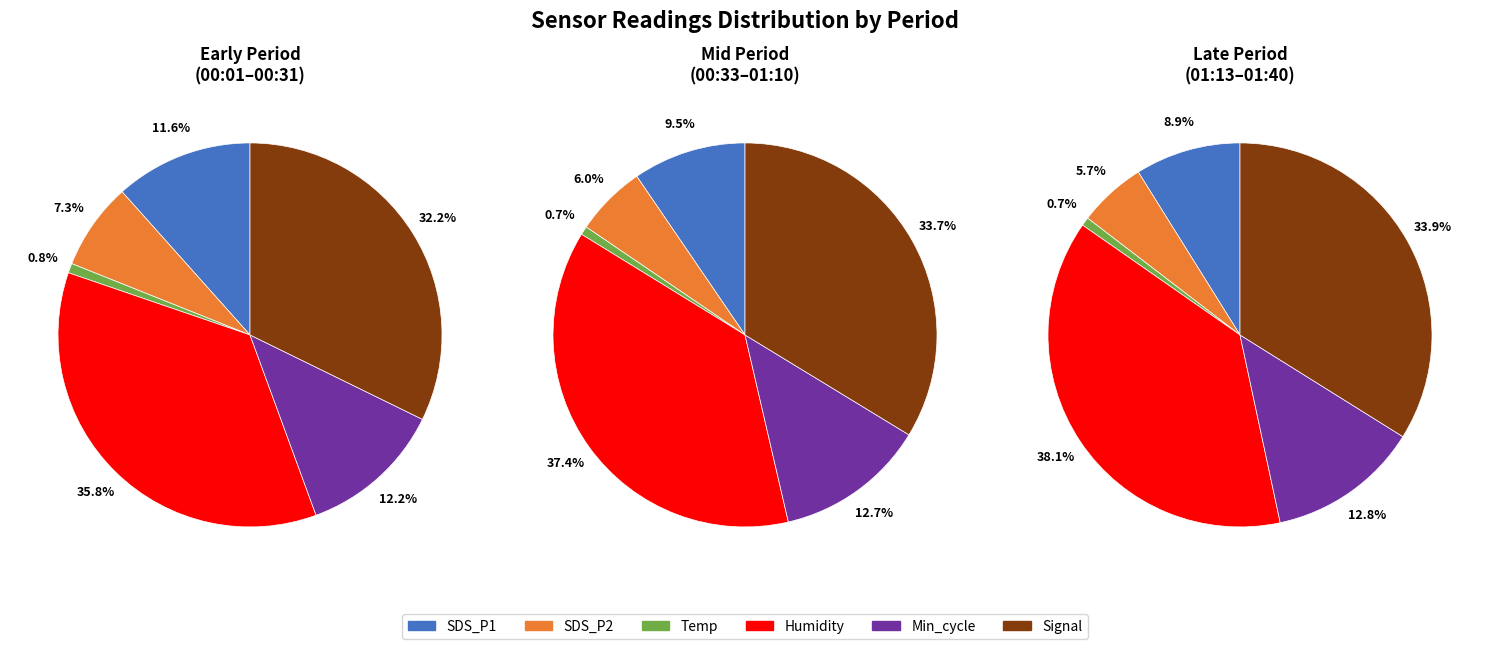

Is there a majority slice in this chart?

No